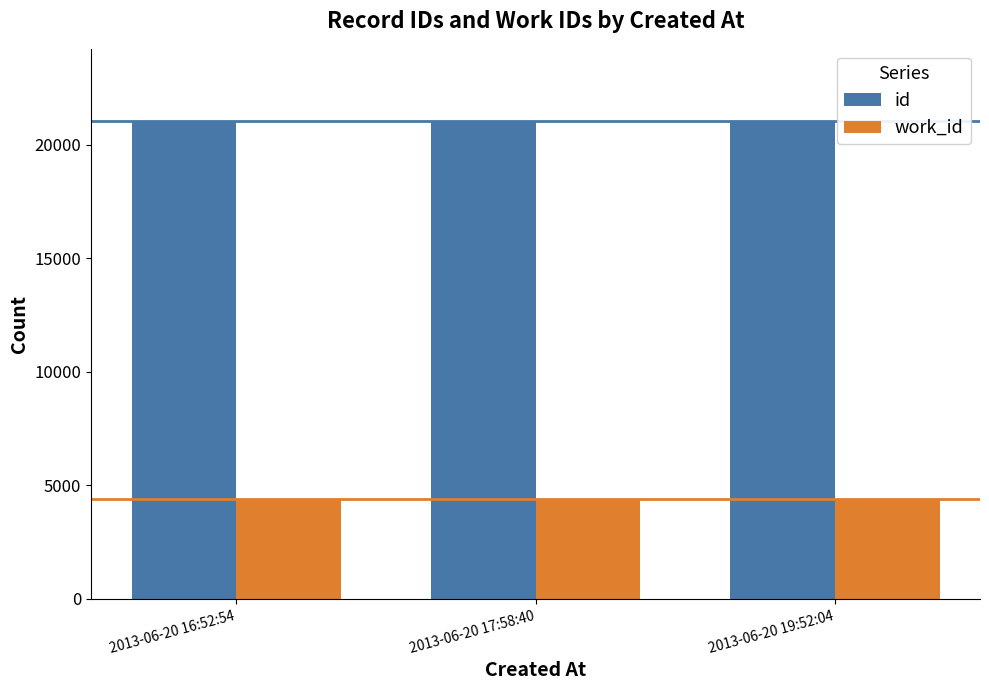

What is the difference between the highest and lowest values at 2013-06-20 17:58:40?

16663